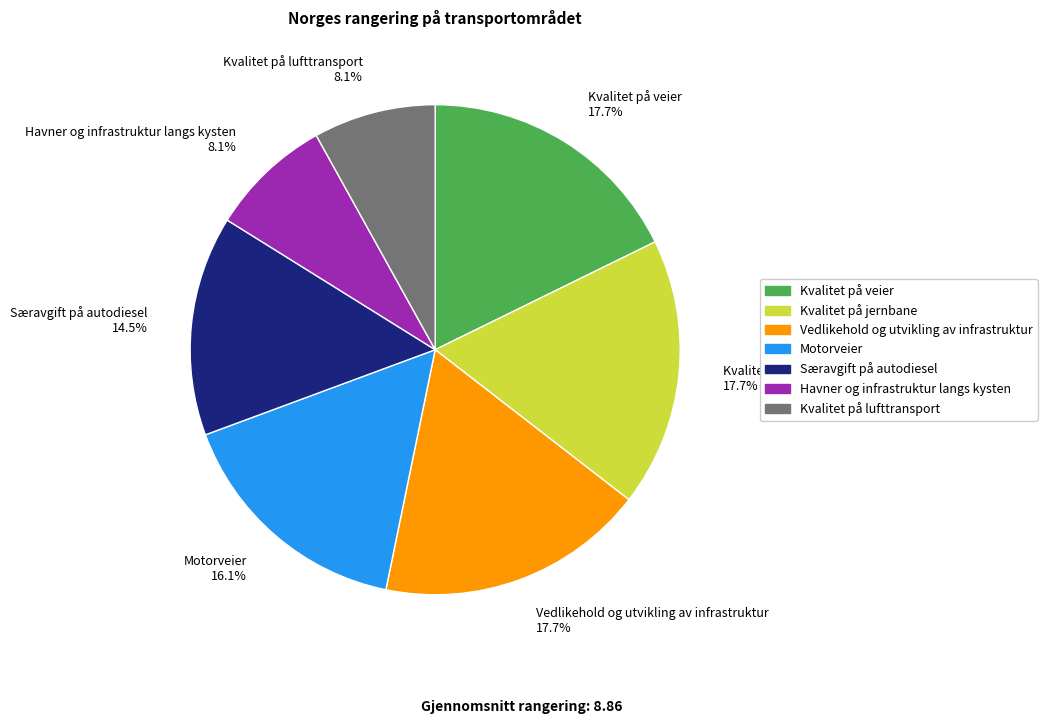

Is Vedlikehold og utvikling av infrastruktur the majority of the pie?

No